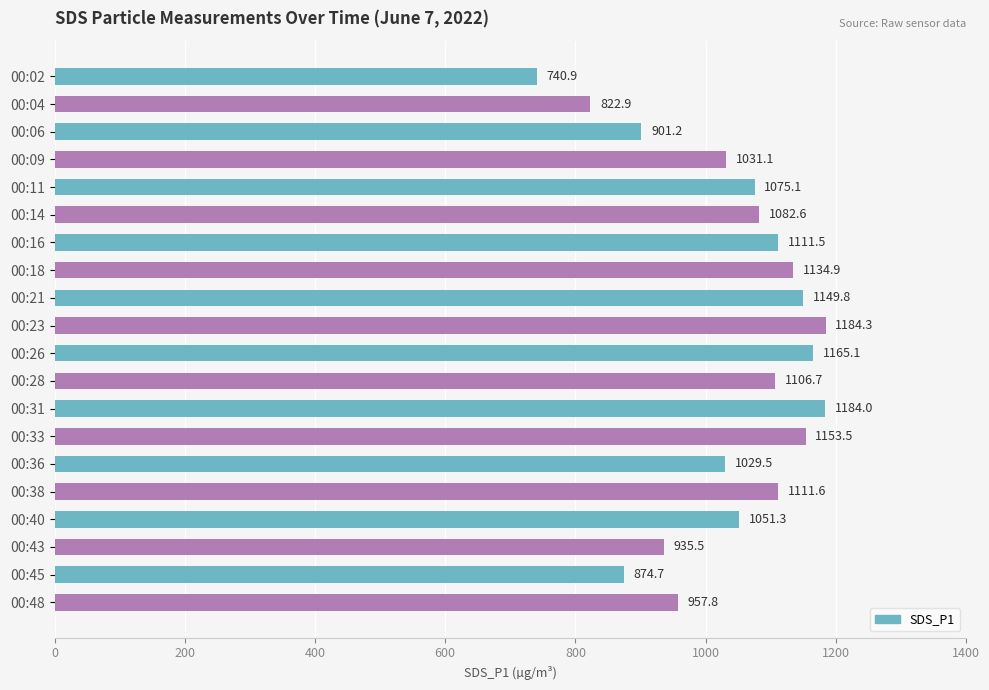

What is the value of the 16th bar from the top?

1111.6